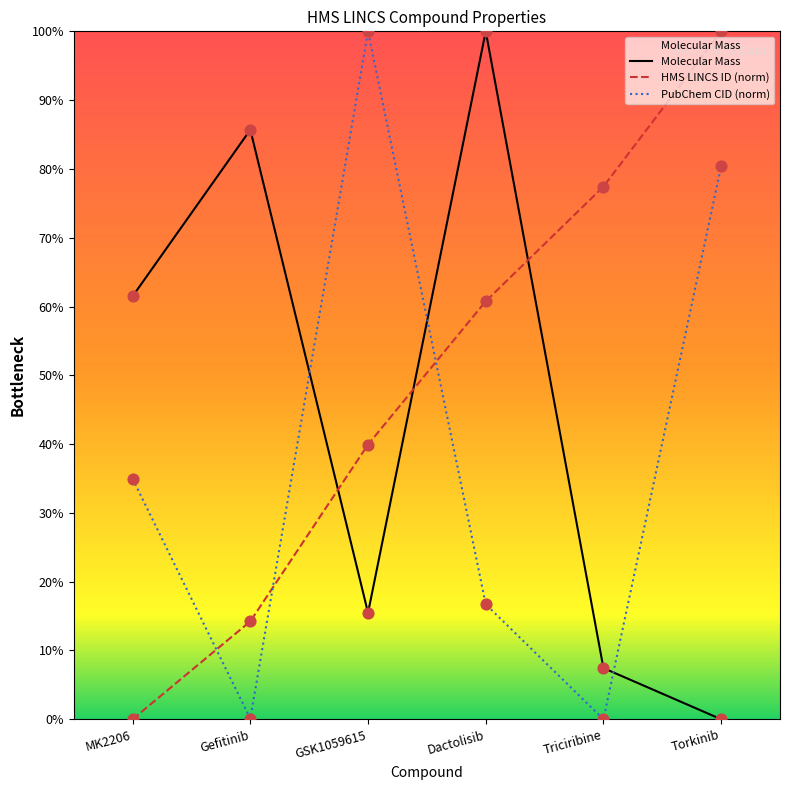

What are all the series names shown in the legend?

Molecular Mass, HMS LINCS ID (norm), PubChem CID (norm)